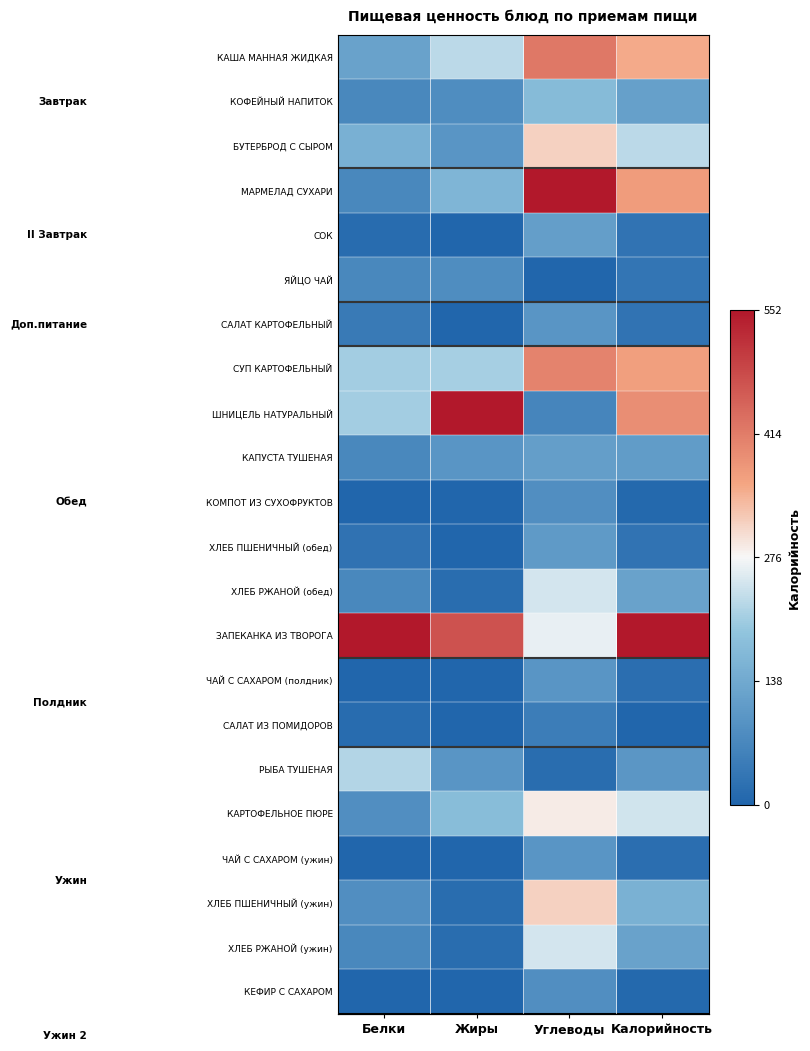

Rank the categories by МАРМЕЛАД СУХАРИ value from highest to lowest.

Углеводы, Калорийность, Жиры, Белки